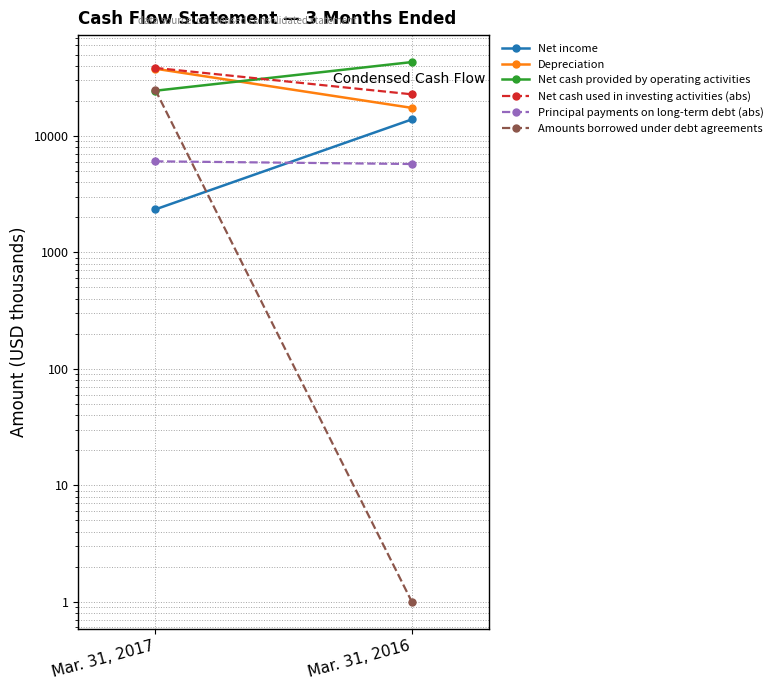

How many lines are shown in the chart?

6